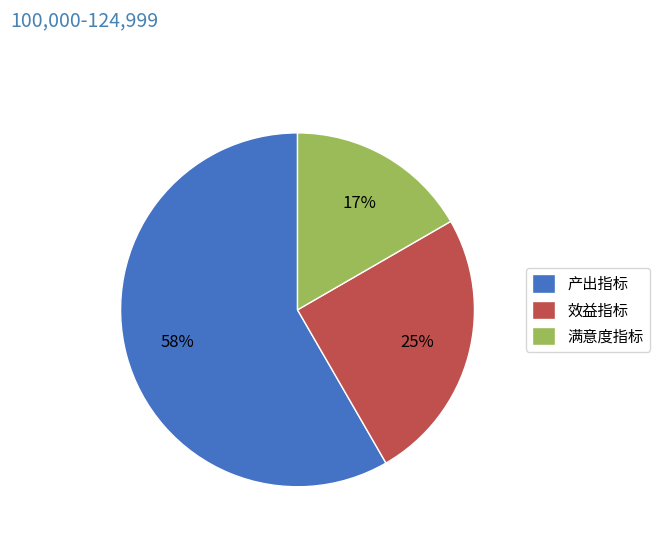

True or false: 效益指标 accounts for 34% of the total.

False